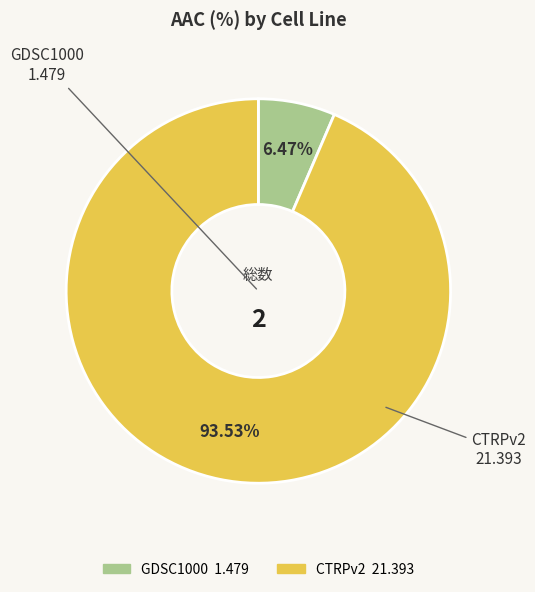

Rank the categories by value from lowest to highest.

GDSC1000, CTRPv2